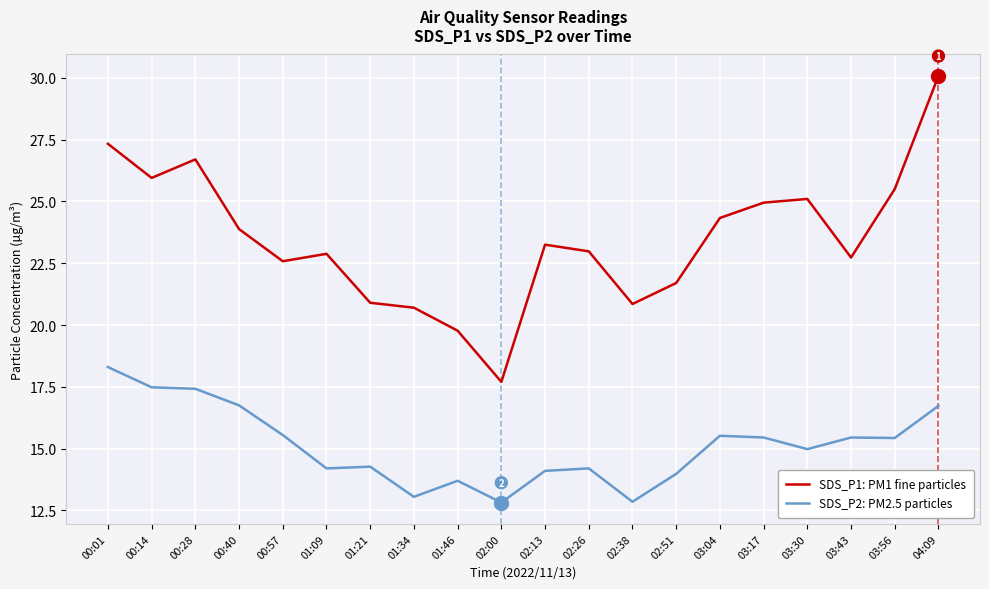

What is the difference between the highest and lowest values at 02:26?

8.8